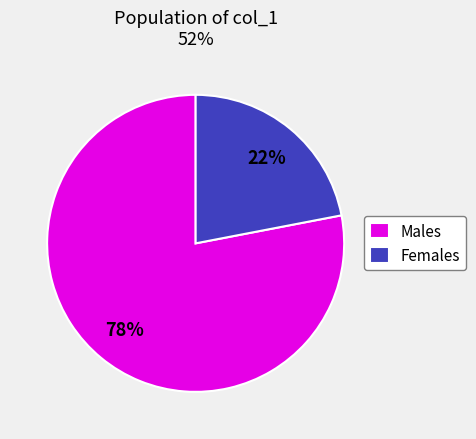

To the nearest percent, what is the difference between the largest and smallest slice percentages?

56%